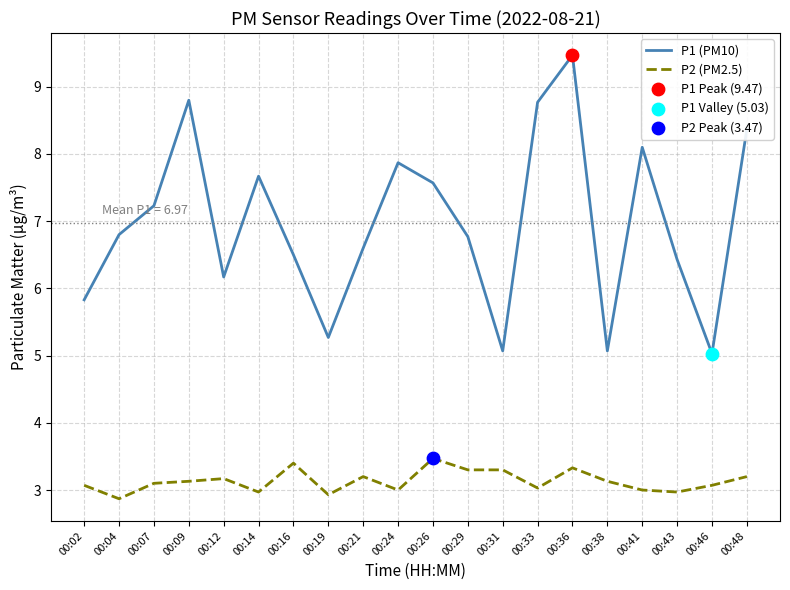

Is the value of P2 (PM2.5) at 00:24 greater than the value of P1 (PM10) at 00:43?

No